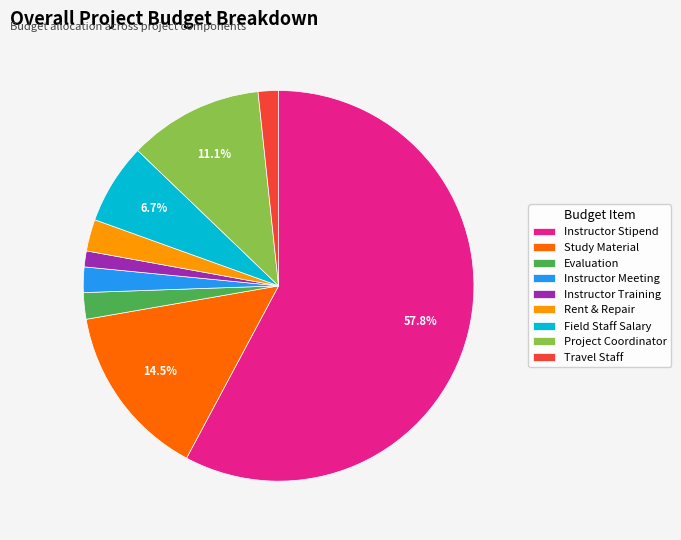

Combined, do Evaluation and Instructor Stipend account for over 50%?

Yes